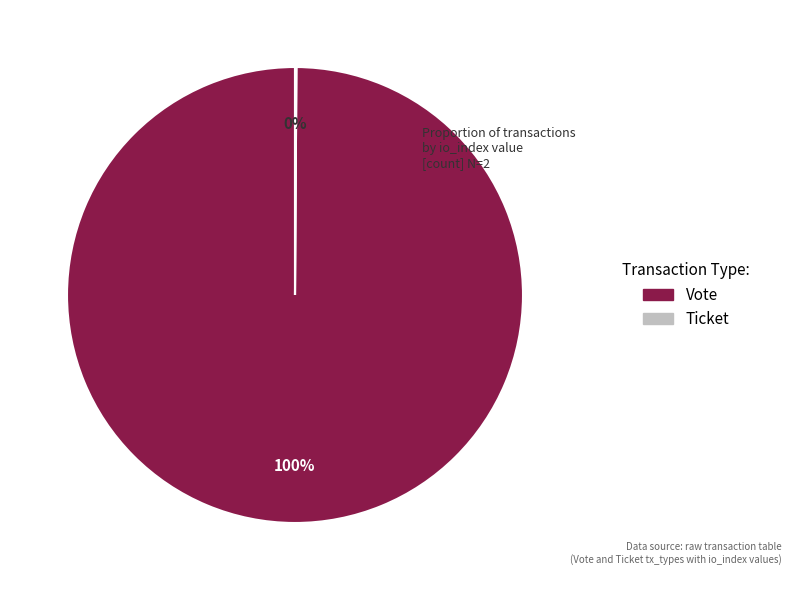

The Vote slice represents 100% of the pie. True or false?

True